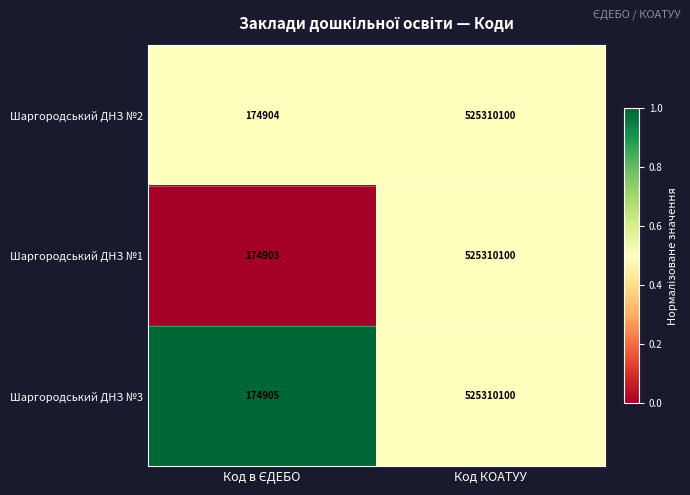

The value of Шаргородський ДНЗ №3 at Код КОАТУУ is 525310100. True or false?

True